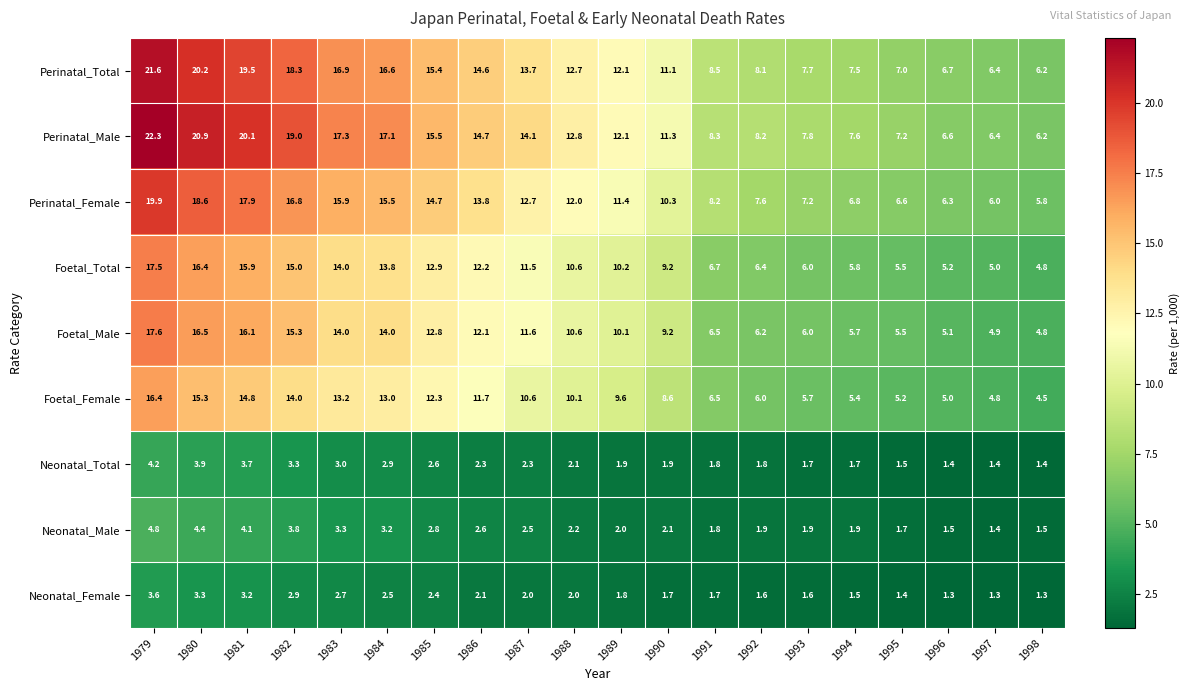

What is the difference between the maximum and second lowest values in the Neonatal_Male series?

3.3